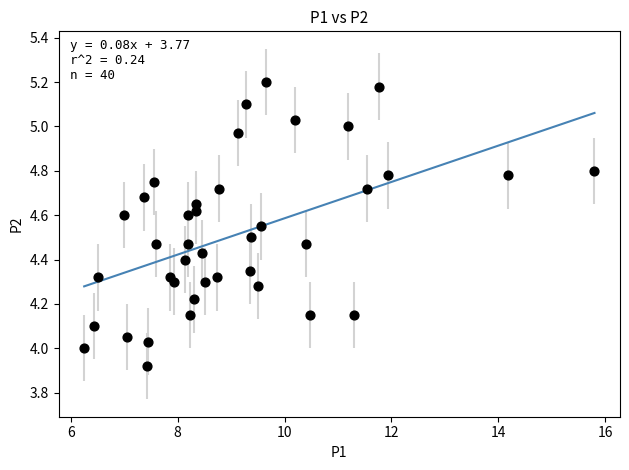

What is the range of Y values (max minus min)?

1.3